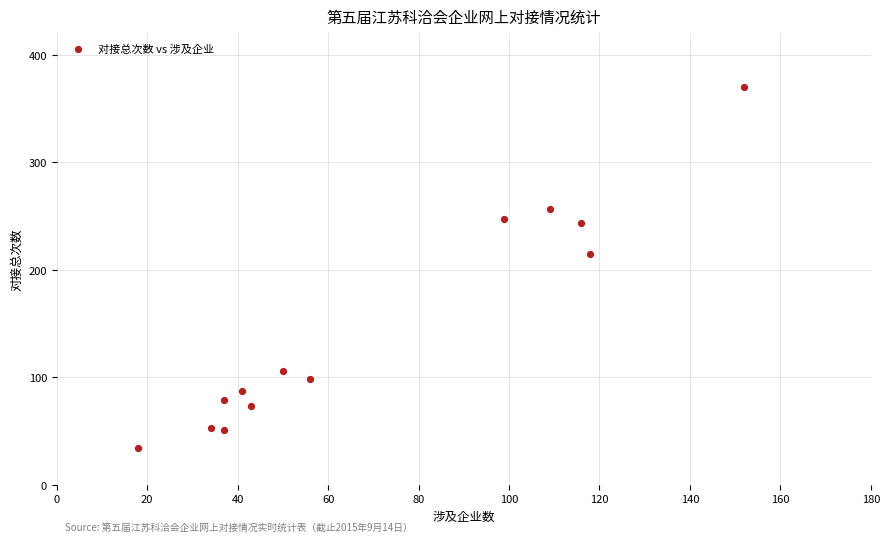

What Y value in the scatter plot is closest to 202?

215